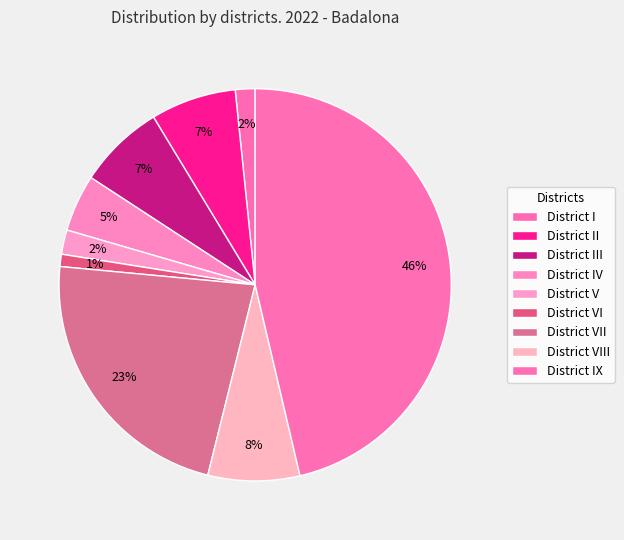

Count the number of slices in the pie.

9